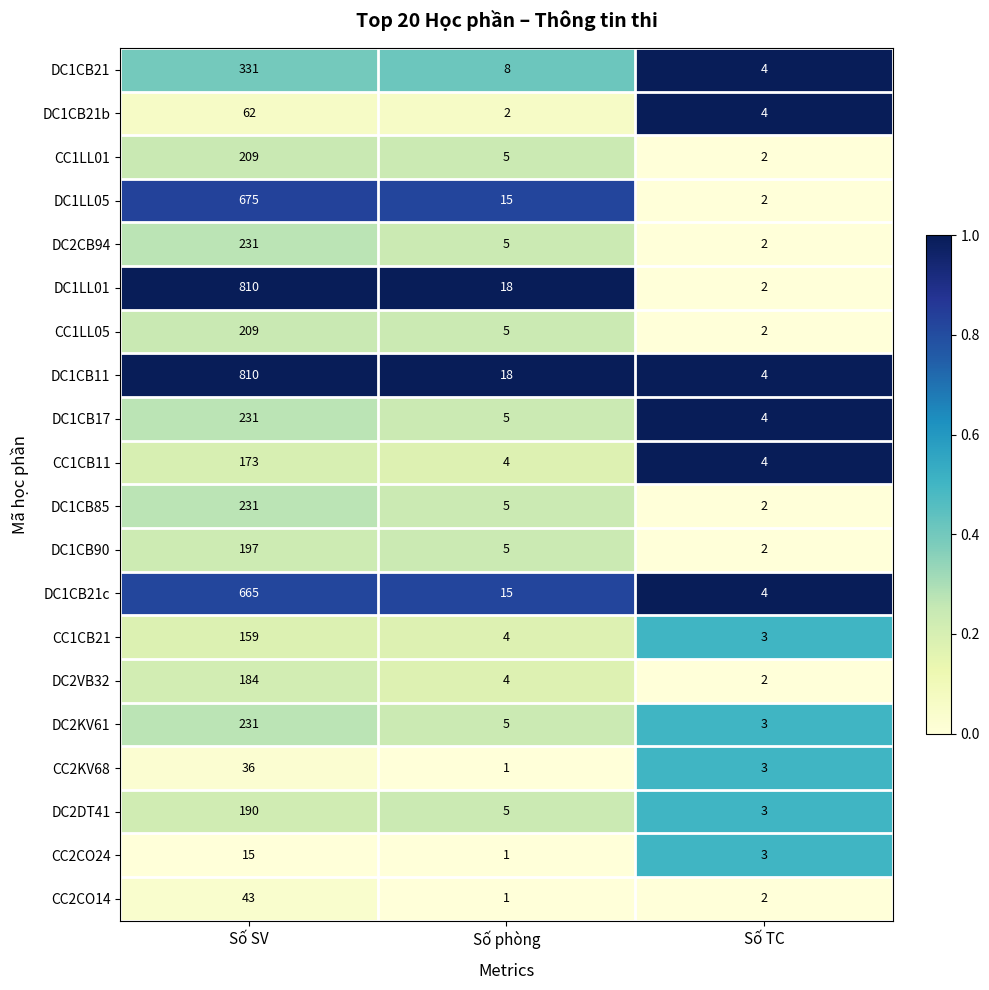

Which category has the highest value in the DC2VB32 series?

Số SV